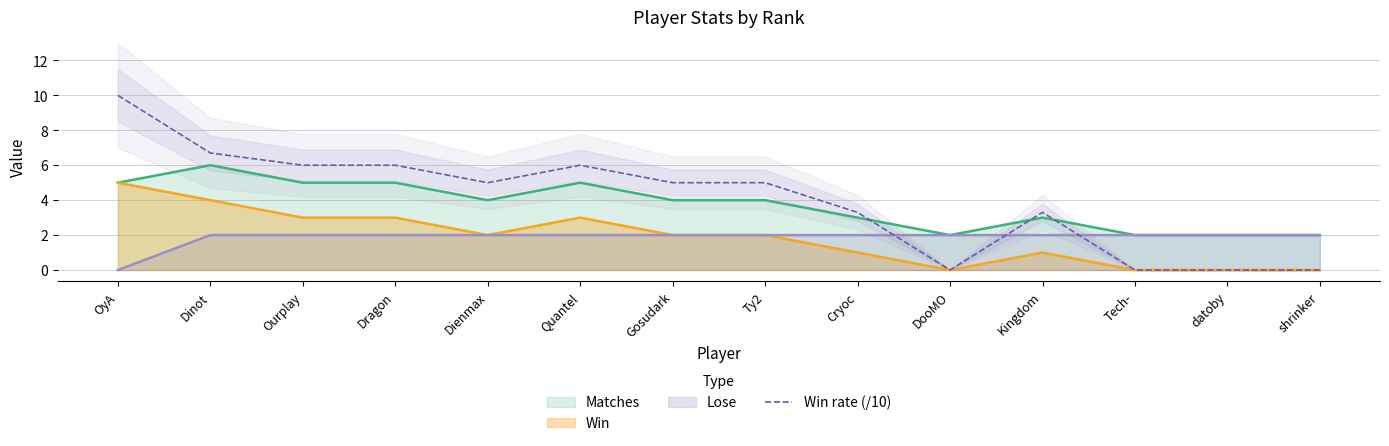

How many data points does each series have?

14